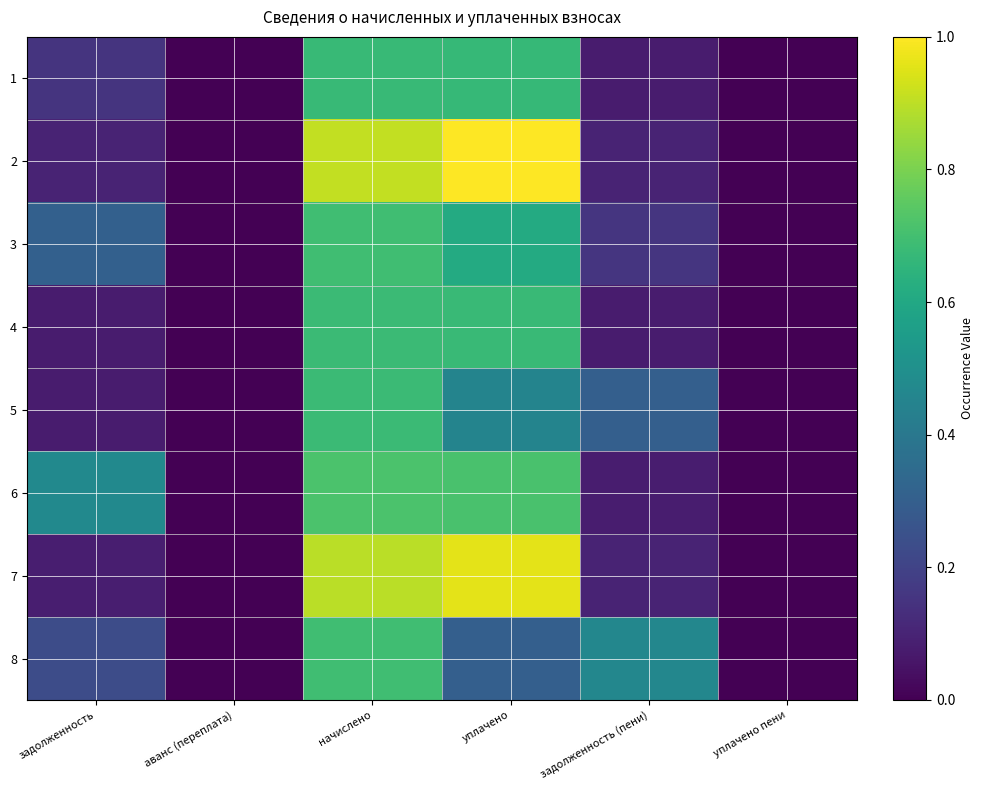

Reading left to right, transcribe all the data shown in this chart.

1: задолженность=0.1	аванс (переплата)=0.0	начислено=0.7	уплачено=0.7	задолженность (пени)=0.1	уплачено пени=0.0
2: задолженность=0.1	аванс (переплата)=0.0	начислено=0.9	уплачено=1.0	задолженность (пени)=0.1	уплачено пени=0.0
3: задолженность=0.3	аванс (переплата)=0.0	начислено=0.7	уплачено=0.6	задолженность (пени)=0.2	уплачено пени=0.0
4: задолженность=0.1	аванс (переплата)=0.0	начислено=0.7	уплачено=0.7	задолженность (пени)=0.1	уплачено пени=0.0
5: задолженность=0.1	аванс (переплата)=0.0	начислено=0.7	уплачено=0.5	задолженность (пени)=0.3	уплачено пени=0.0
6: задолженность=0.5	аванс (переплата)=0.0	начислено=0.7	уплачено=0.7	задолженность (пени)=0.1	уплачено пени=0.0
7: задолженность=0.1	аванс (переплата)=0.0	начислено=0.9	уплачено=1.0	задолженность (пени)=0.1	уплачено пени=0.0
8: задолженность=0.2	аванс (переплата)=0.0	начислено=0.7	уплачено=0.3	задолженность (пени)=0.5	уплачено пени=0.0